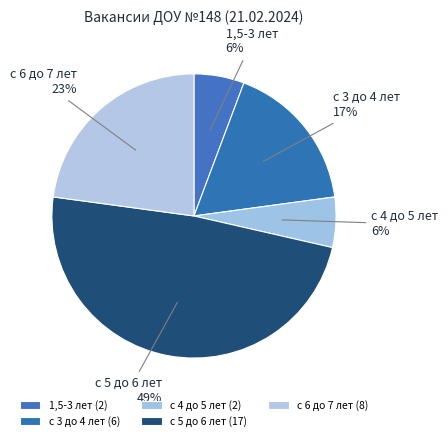

To the nearest percent, what portion does с 5 до 6 лет represent?

49%